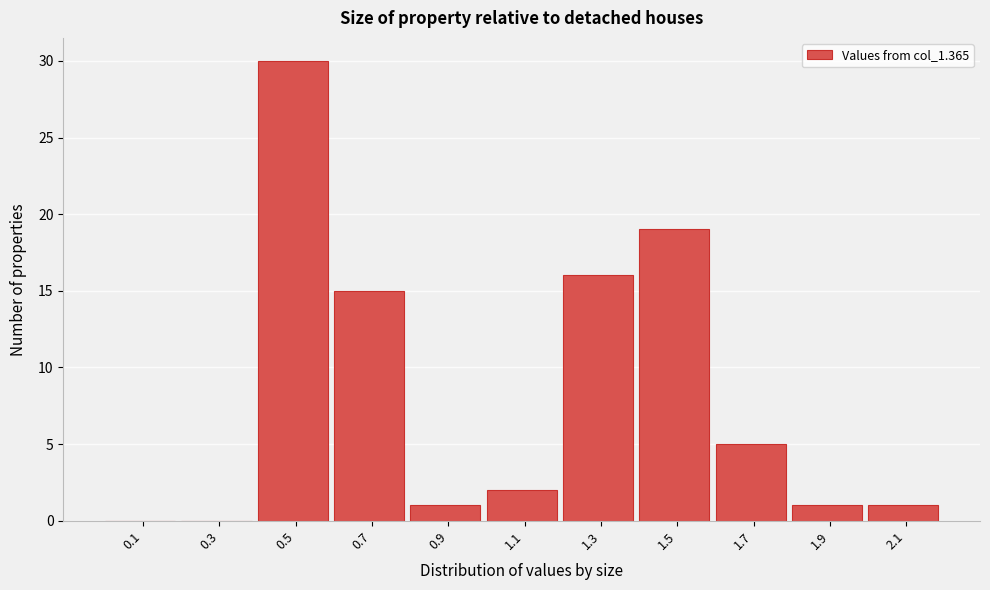

Reading left to right, what are all the values shown in this chart?

0.1=0	0.3=0	0.5=30	0.7=15	0.9=1	1.1=2	1.3=16	1.5=19	1.7=5	1.9=1	2.1=1